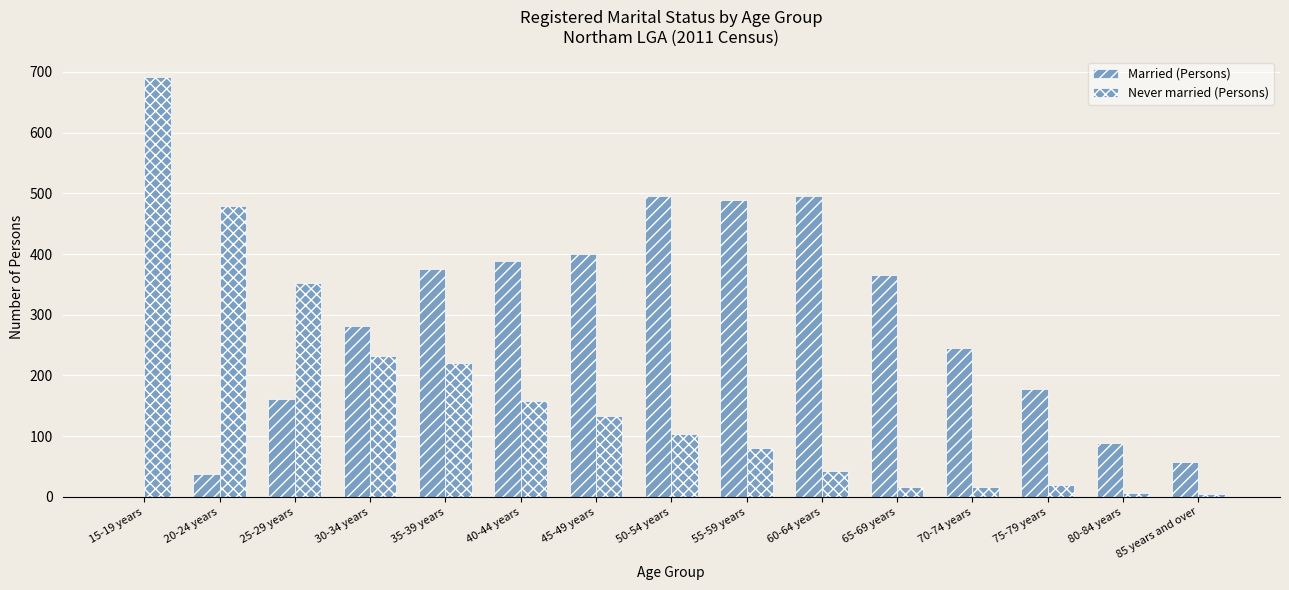

How many values in Married (Persons) are above zero?

14